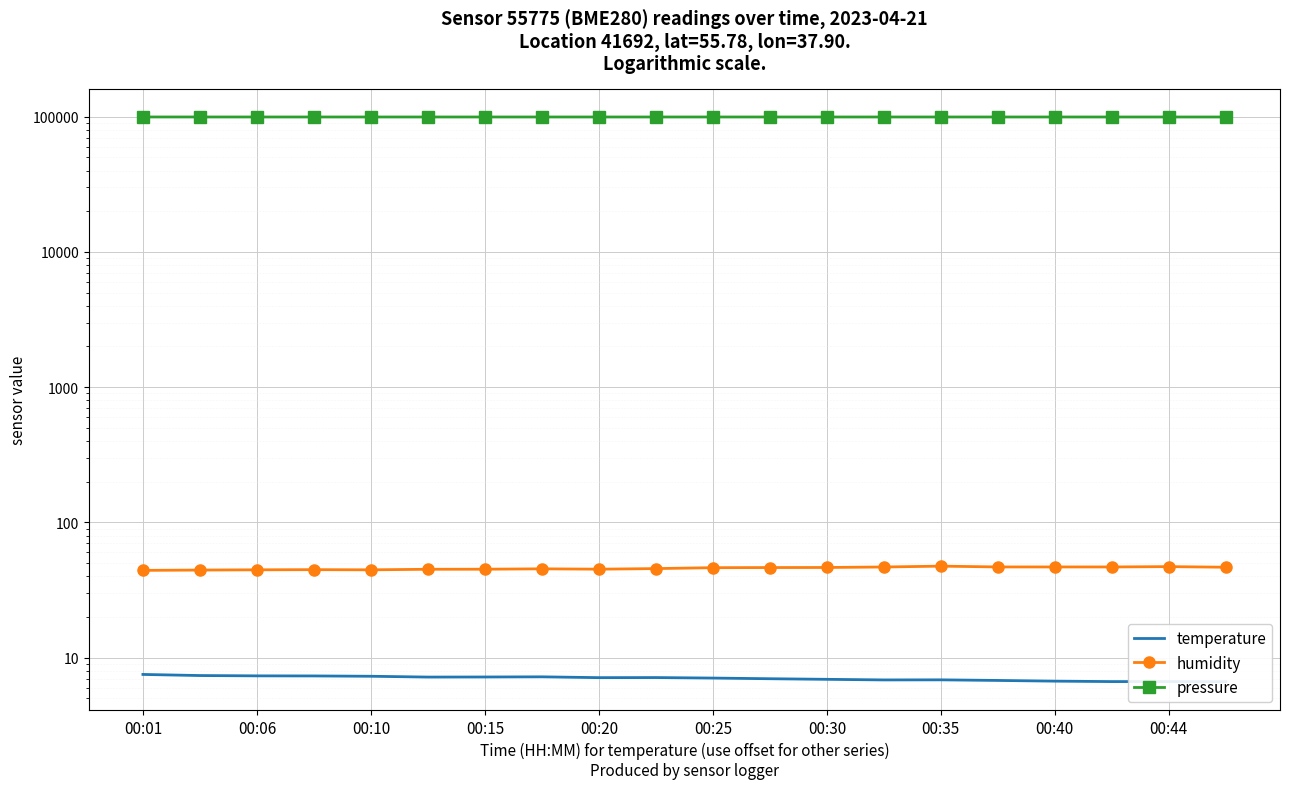

Between 13 and 00:01, which is larger?

00:01